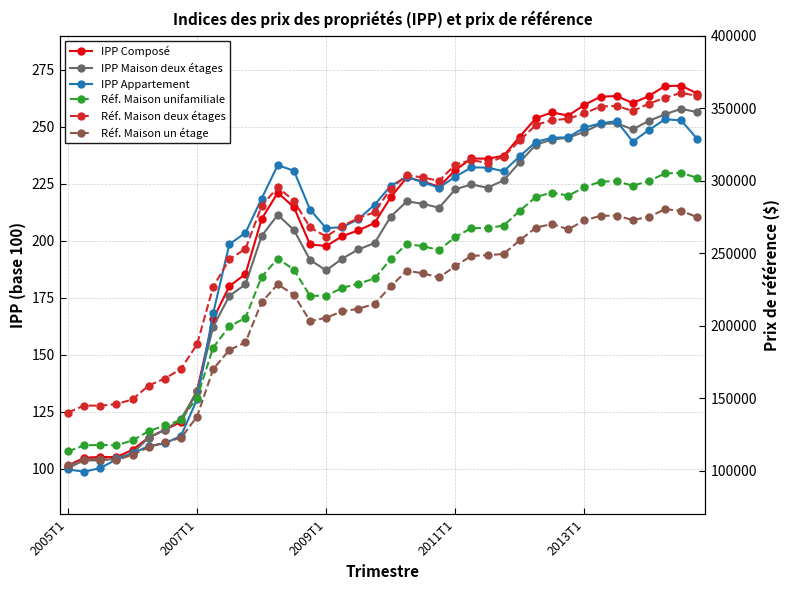

True or false: Réf. Maison un étage has more than 0 interior local peaks.

True